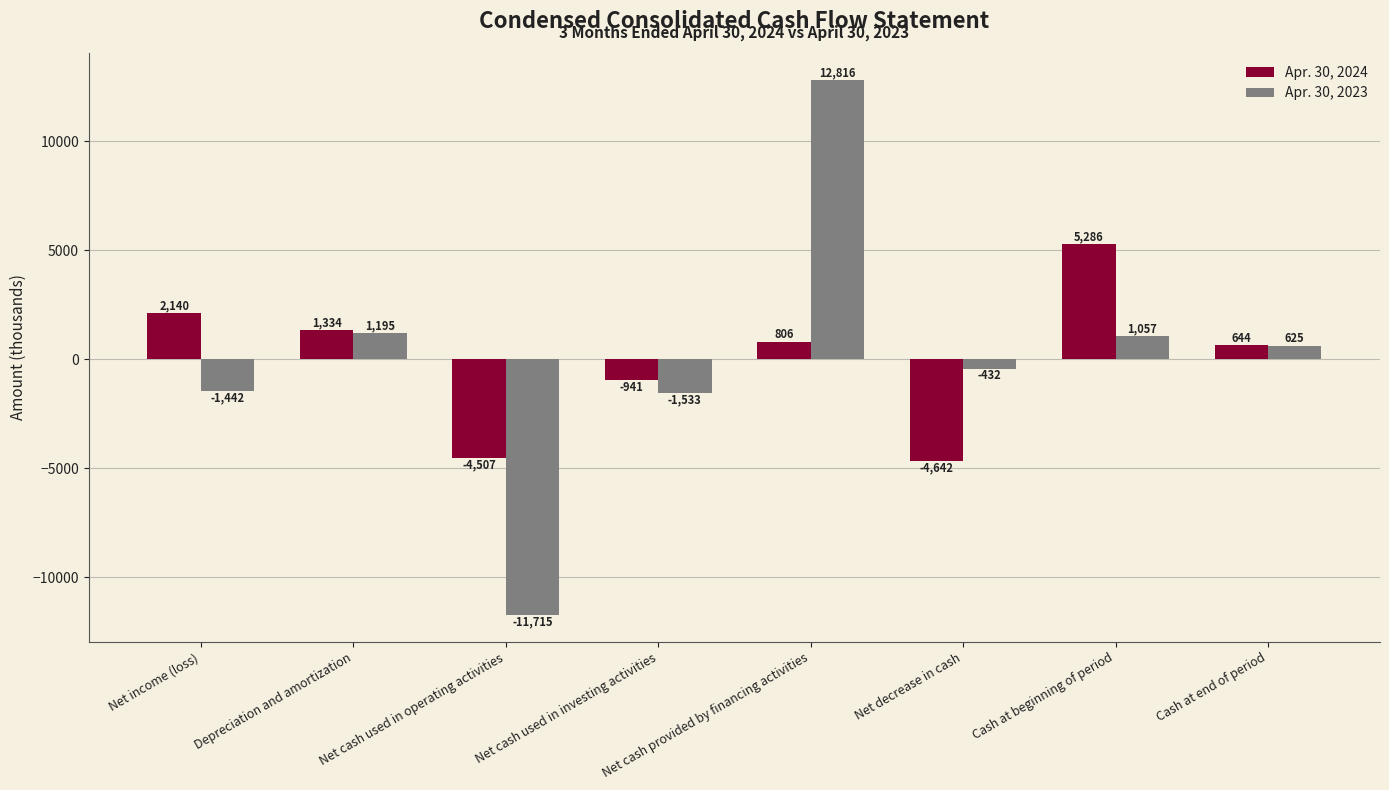

True or false: Apr. 30, 2023 has a value of -11715 at Net cash used in operating activities.

True